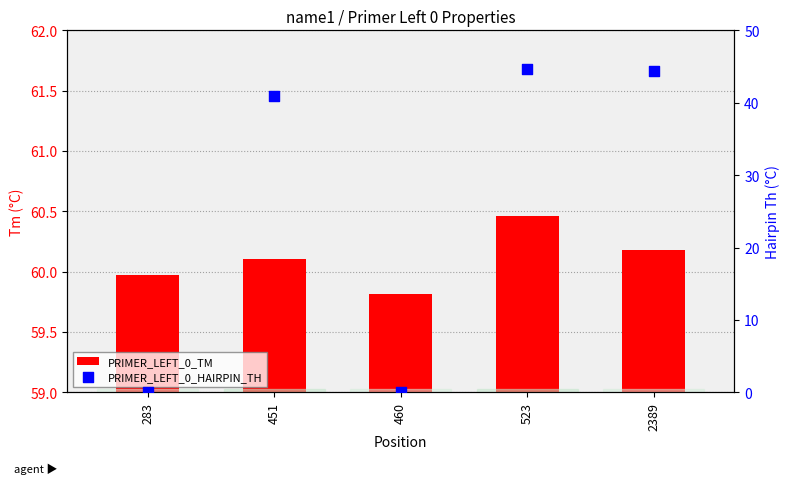

At which category is the sum across all series the highest?

523